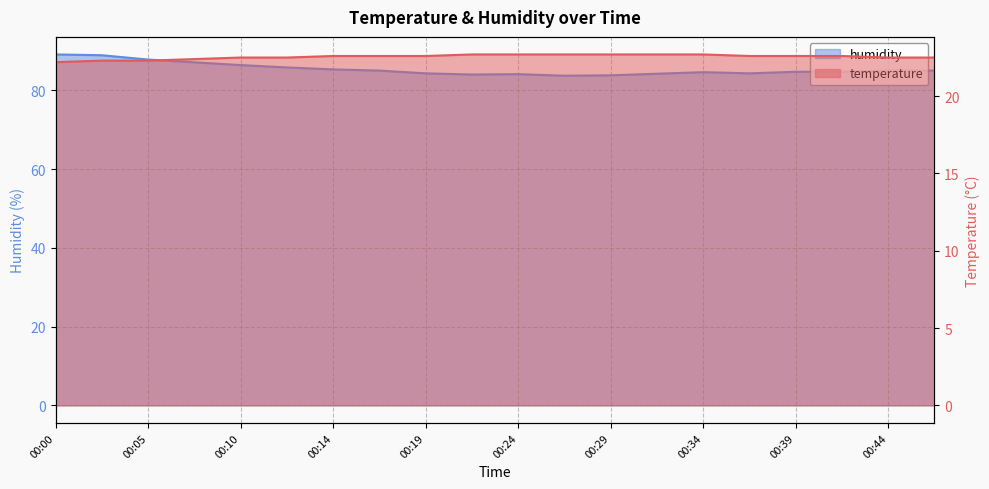

In humidity, how many points are lower than both neighbors (excluding endpoints)?

3